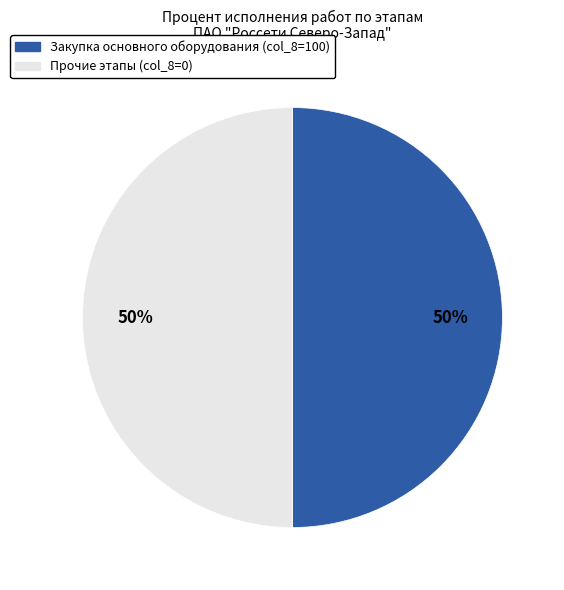

To the nearest percent, what is the average slice percentage?

50%